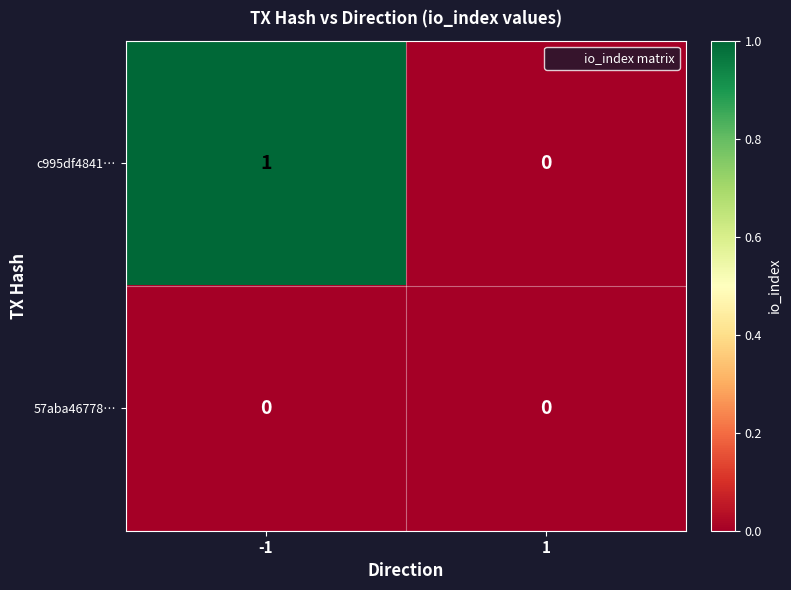

At which category is the sum across all series the highest?

-1